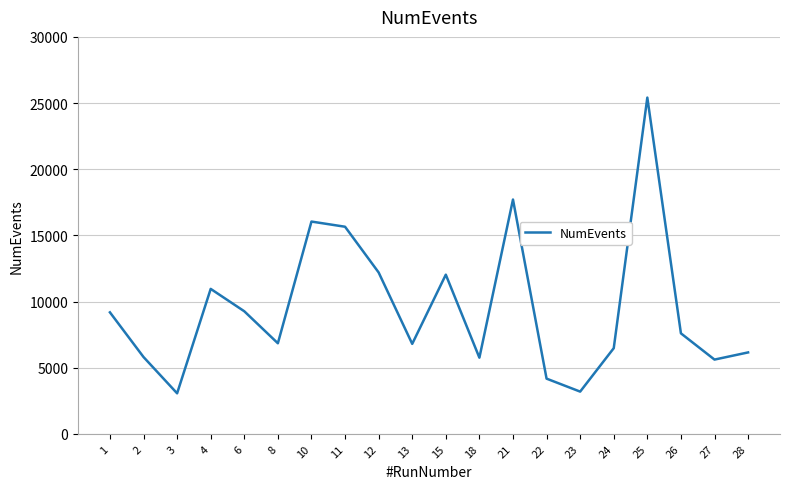

What is the difference between the values at 8 and 4?

4110